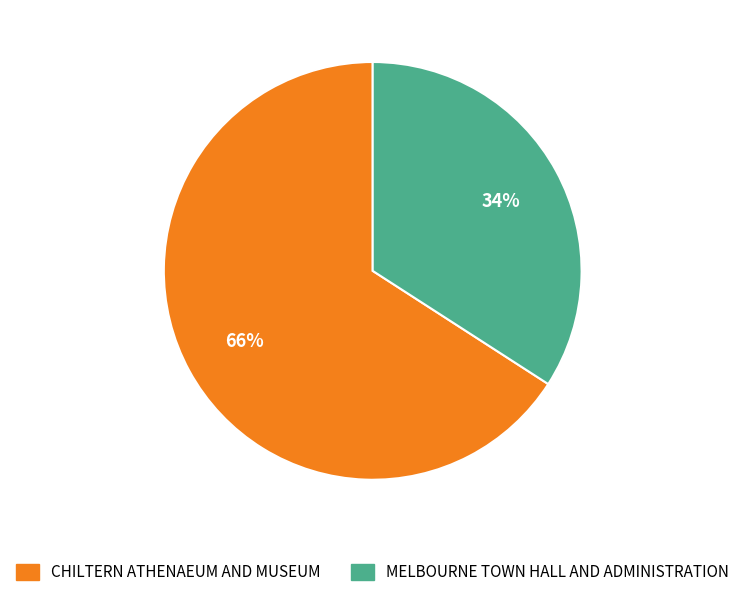

Rank the categories by value from highest to lowest.

CHILTERN ATHENAEUM AND MUSEUM, MELBOURNE TOWN HALL AND ADMINISTRATION